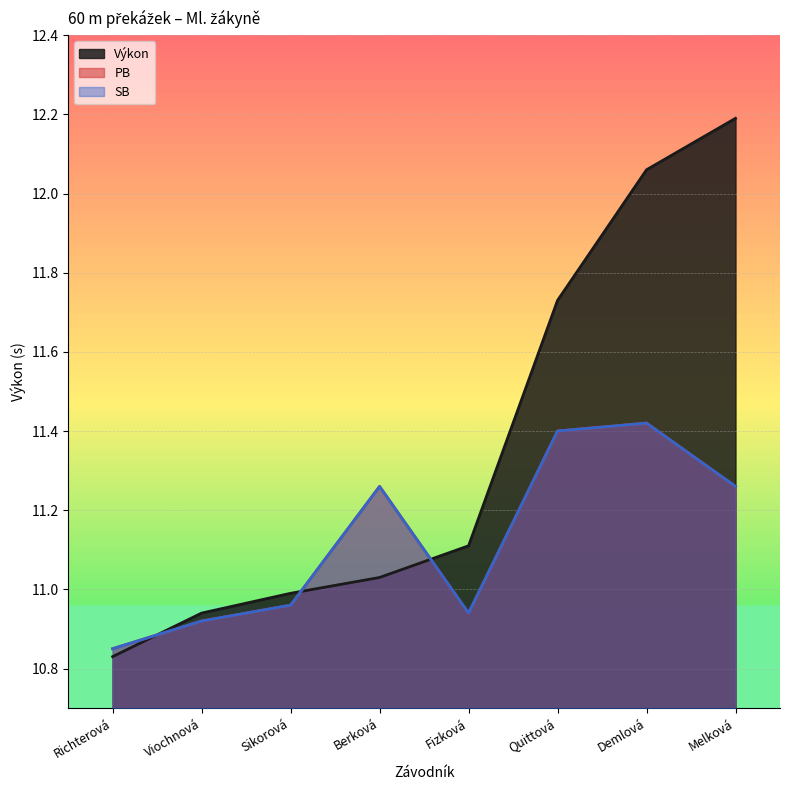

How many intersections are there between SB and Výkon?

3